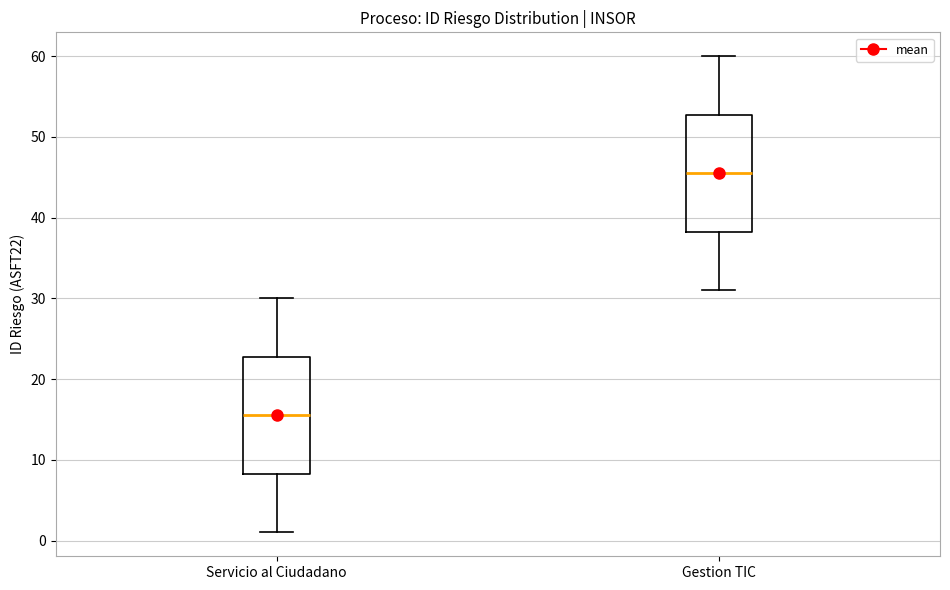

Reading left to right, read every box against the y-axis: the position of its median line, the range the box covers, and the ends of its whiskers. The values are not printed on the chart, so give them approximately, as read against the axis.

Servicio al Ciudadano: median 16, box 8 to 23, whiskers 1 to 30
Gestion TIC: median 46, box 38 to 53, whiskers 31 to 60